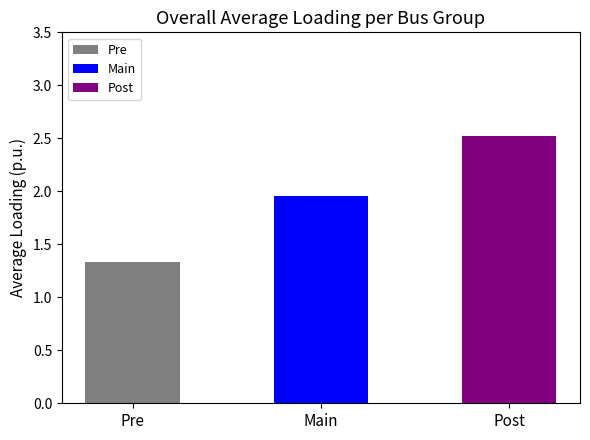

Which category has the lowest value across all series?

Pre